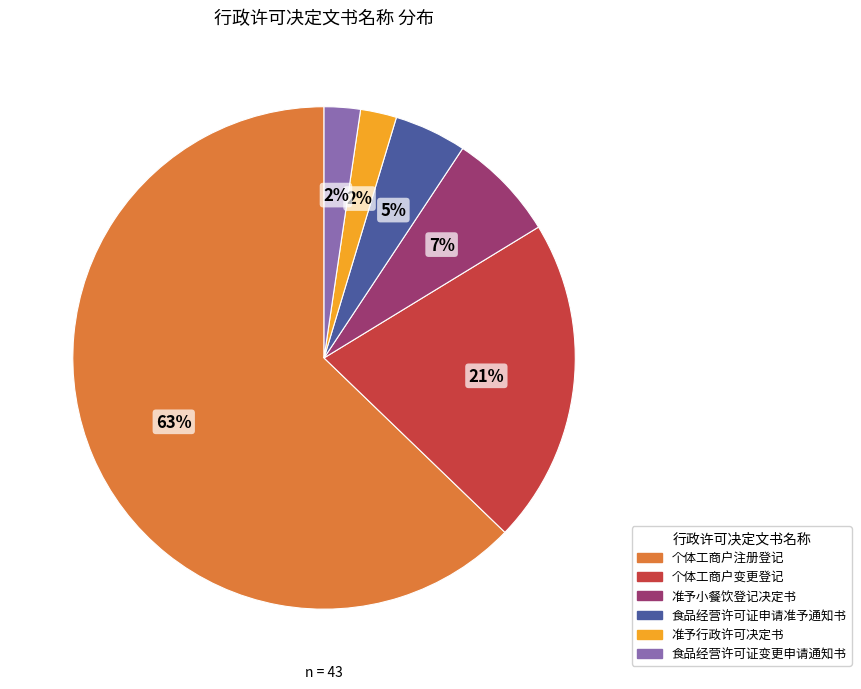

What is the majority slice?

个体工商户注册登记